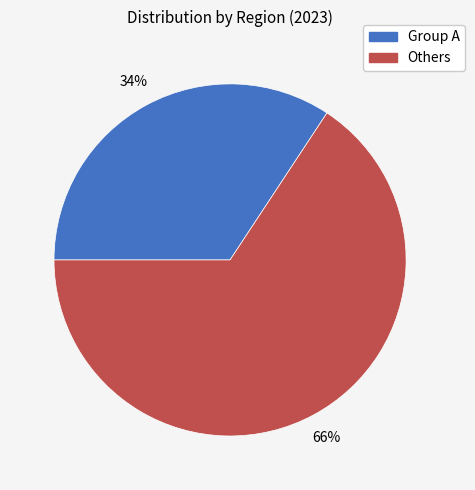

How many segments does this pie chart have?

2